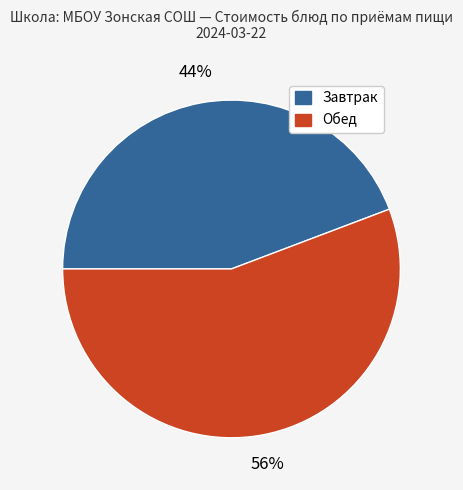

Is there any slice that represents more than half of the pie?

Yes